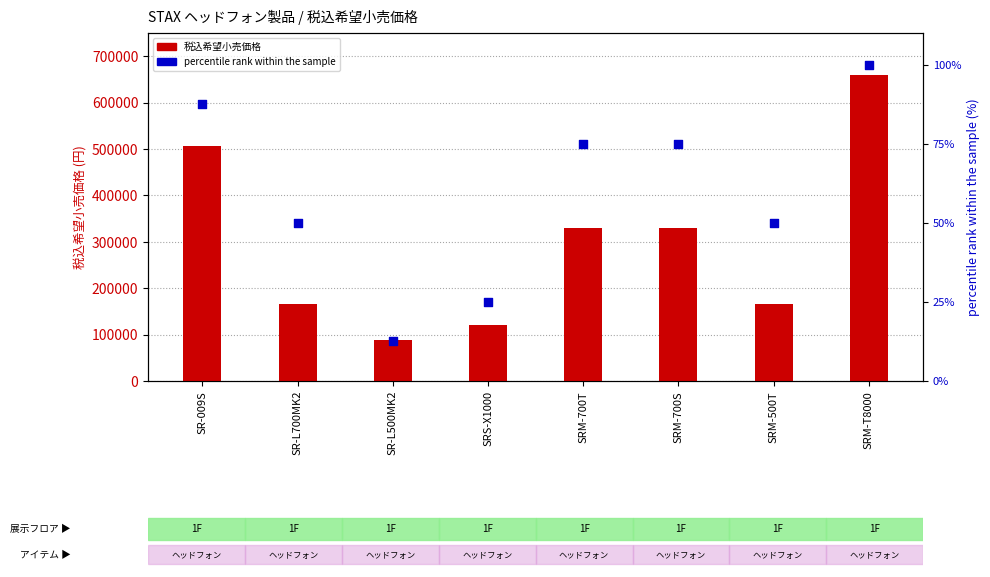

What are all the series names shown in the legend?

税込希望小売価格, percentile rank within the sample